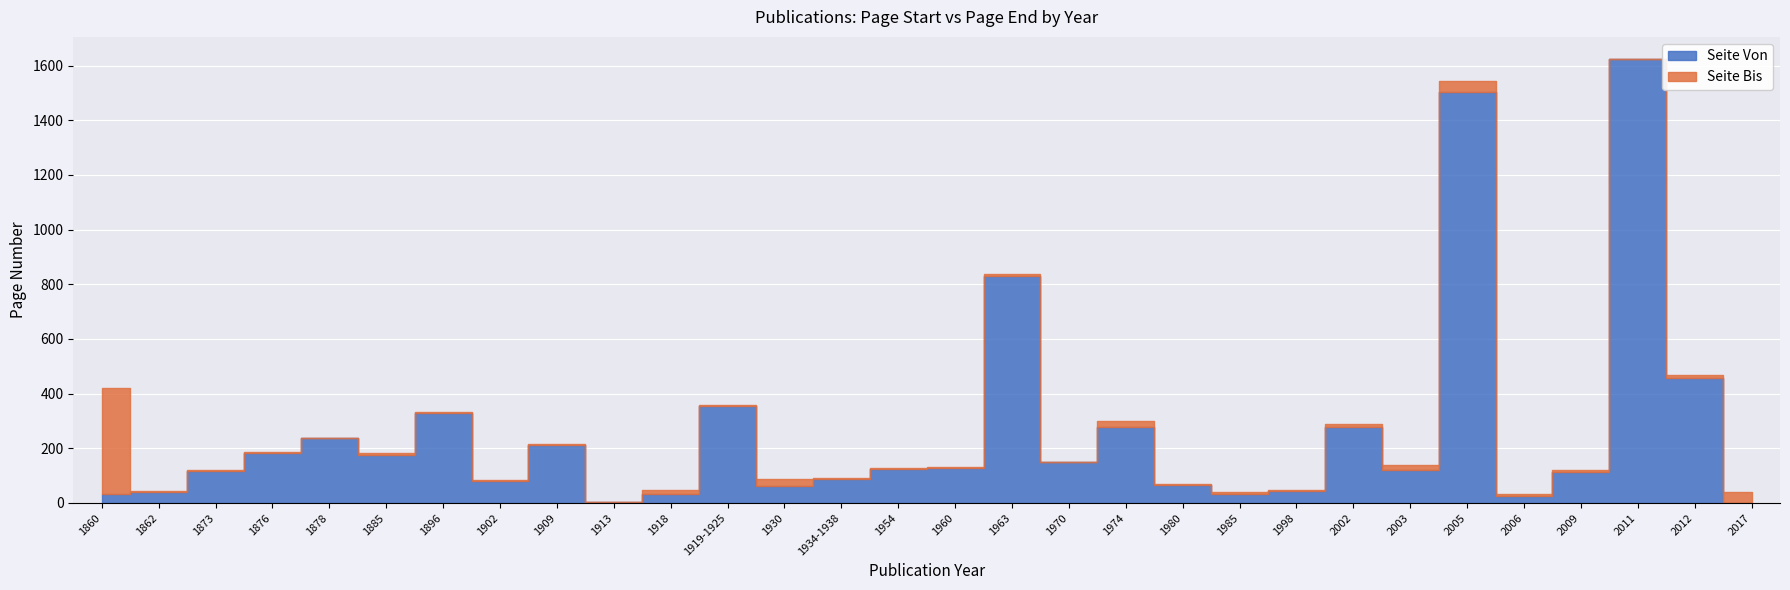

What is the total value across all series at 2009?

233